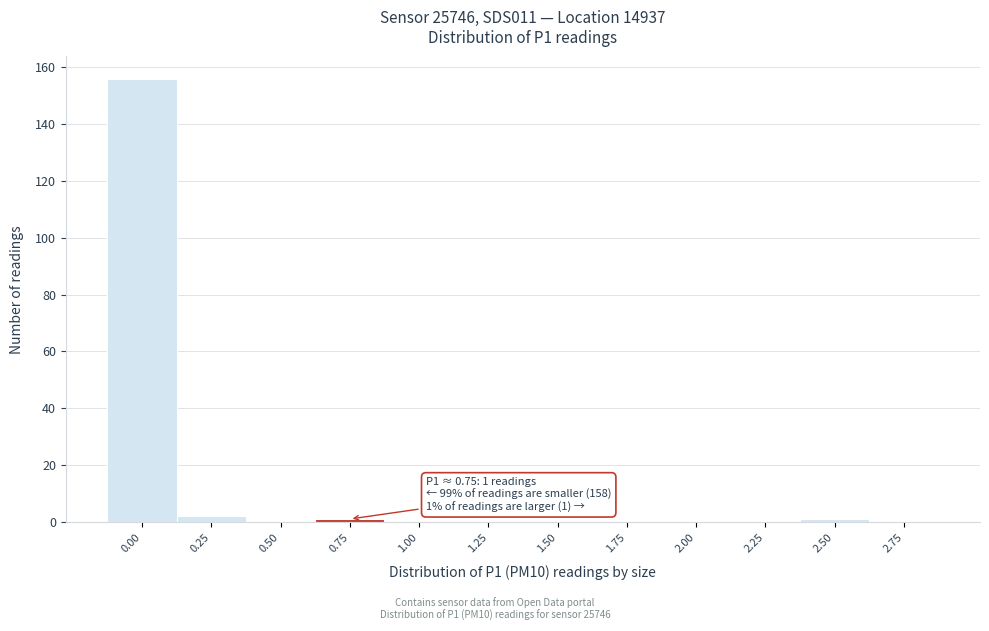

Reading left to right, what are all the values shown in this chart?

0.00=156	0.25=2	0.50=0	0.75=1	1.00=0	1.25=0	1.50=0	1.75=0	2.00=0	2.25=0	2.50=1	2.75=0